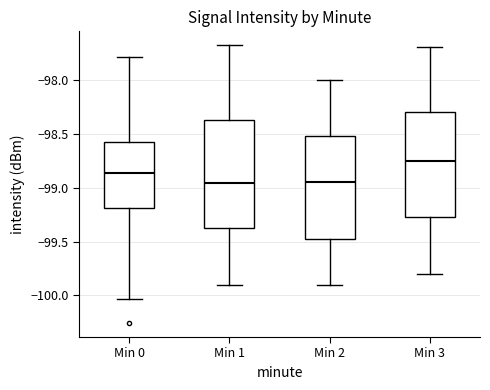

Where does the median line of the box for Min 1 sit on the y-axis? The values are not printed on the chart, so give them approximately, as read against the axis.

-98.95